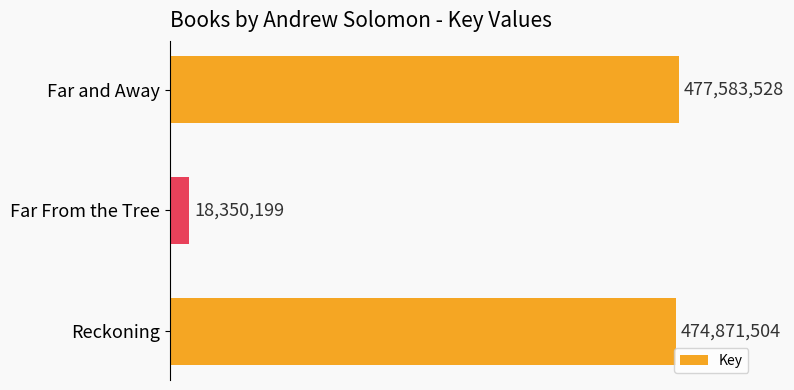

Does the chart contain any negative values?

No